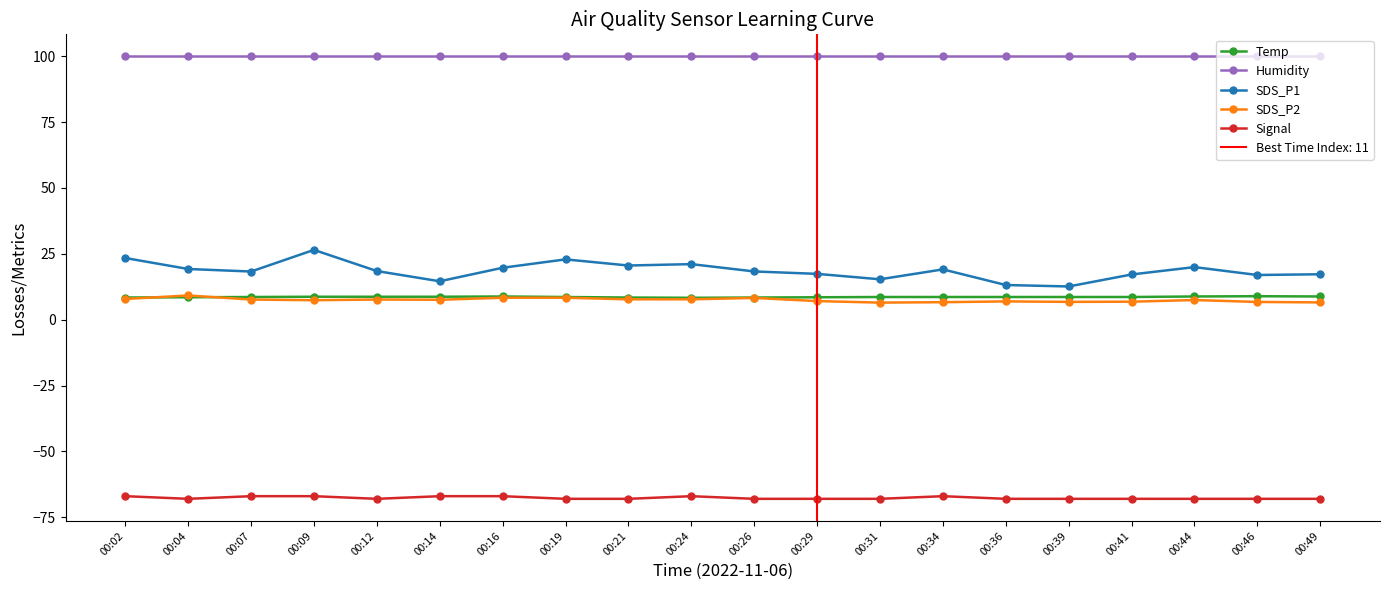

In Signal, how many points are lower than both neighbors (excluding endpoints)?

2